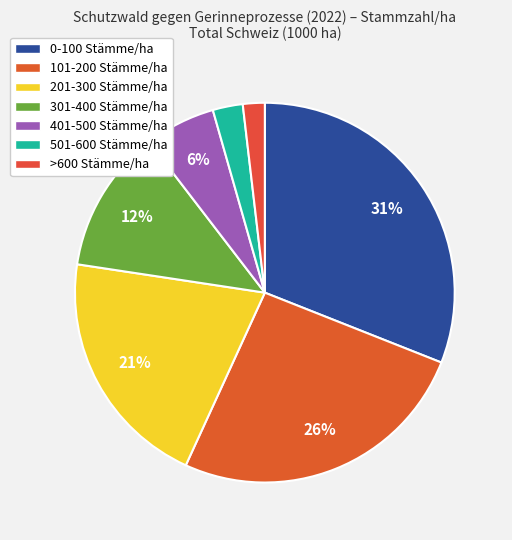

What is the largest slice in the pie chart?

0-100 Stämme/ha